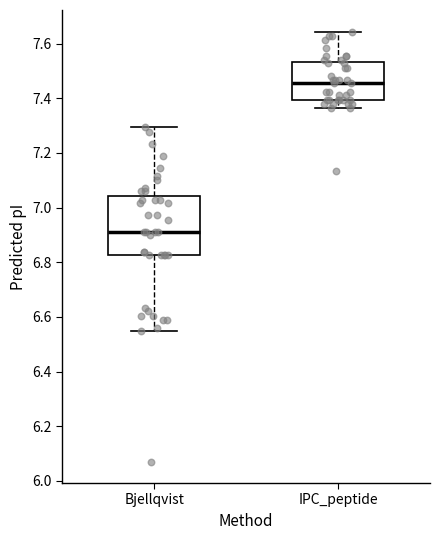

Which box's median line is the highest?

IPC_peptide